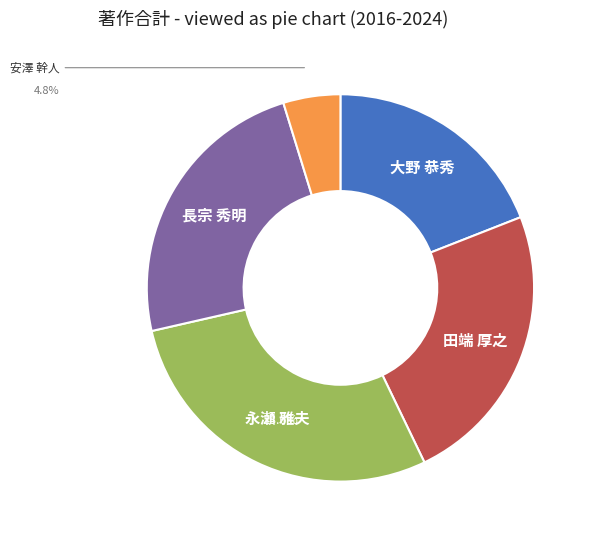

True or false: 安澤 幹人 accounts for 5% of the total.

True